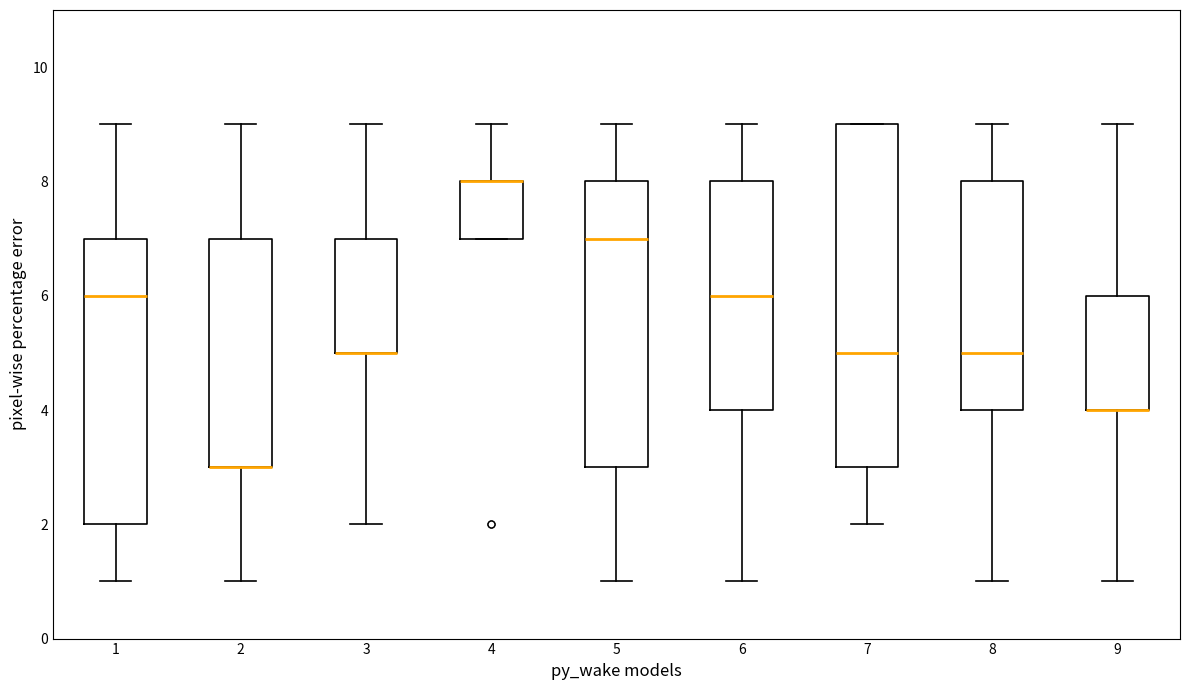

Reading left to right, read every box against the y-axis: the position of its median line, the range the box covers, and the ends of its whiskers. The values are not printed on the chart, so give them approximately, as read against the axis.

1: median 6, box 2 to 7, whiskers 1 to 9
2: median 3 (drawn on the box's lower edge), box 3 to 7, whiskers 1 to 9
3: median 5 (drawn on the box's lower edge), box 5 to 7, whiskers 2 to 9
4: median 8 (drawn on the box's upper edge), box 7 to 8, whiskers 7 to 9
5: median 7, box 3 to 8, whiskers 1 to 9
6: median 6, box 4 to 8, whiskers 1 to 9
7: median 5, box 3 to 9, whiskers 2 to 9
8: median 5, box 4 to 8, whiskers 1 to 9
9: median 4 (drawn on the box's lower edge), box 4 to 6, whiskers 1 to 9